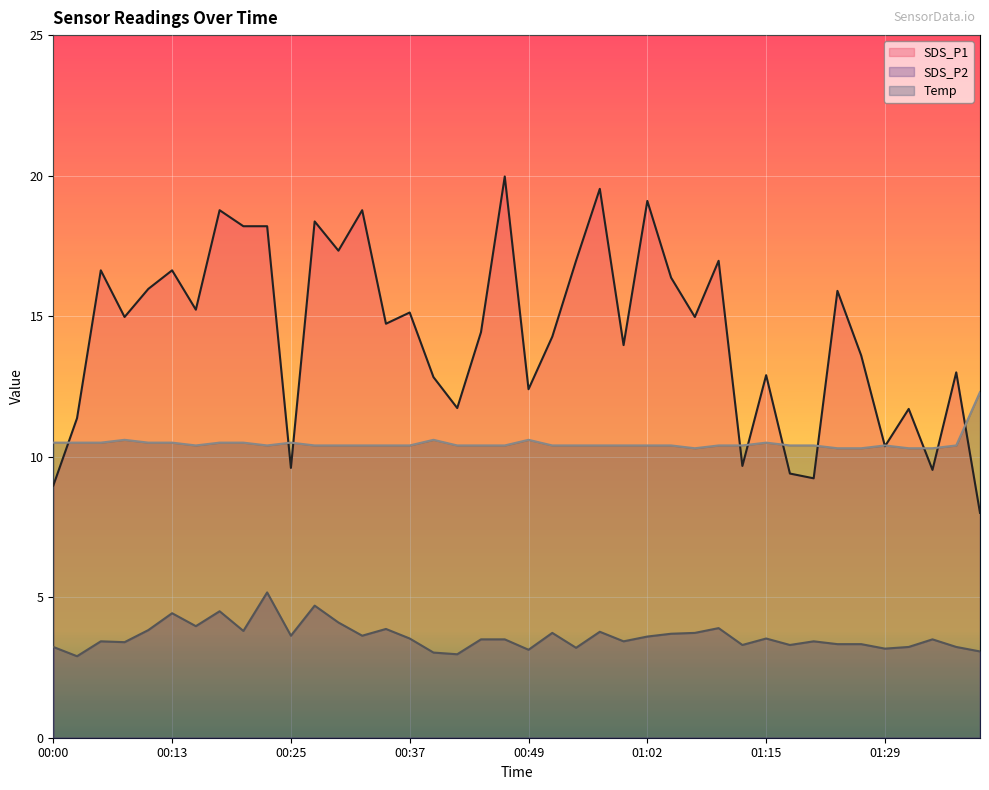

At which category does the chart reach its minimum across all series?

00:03